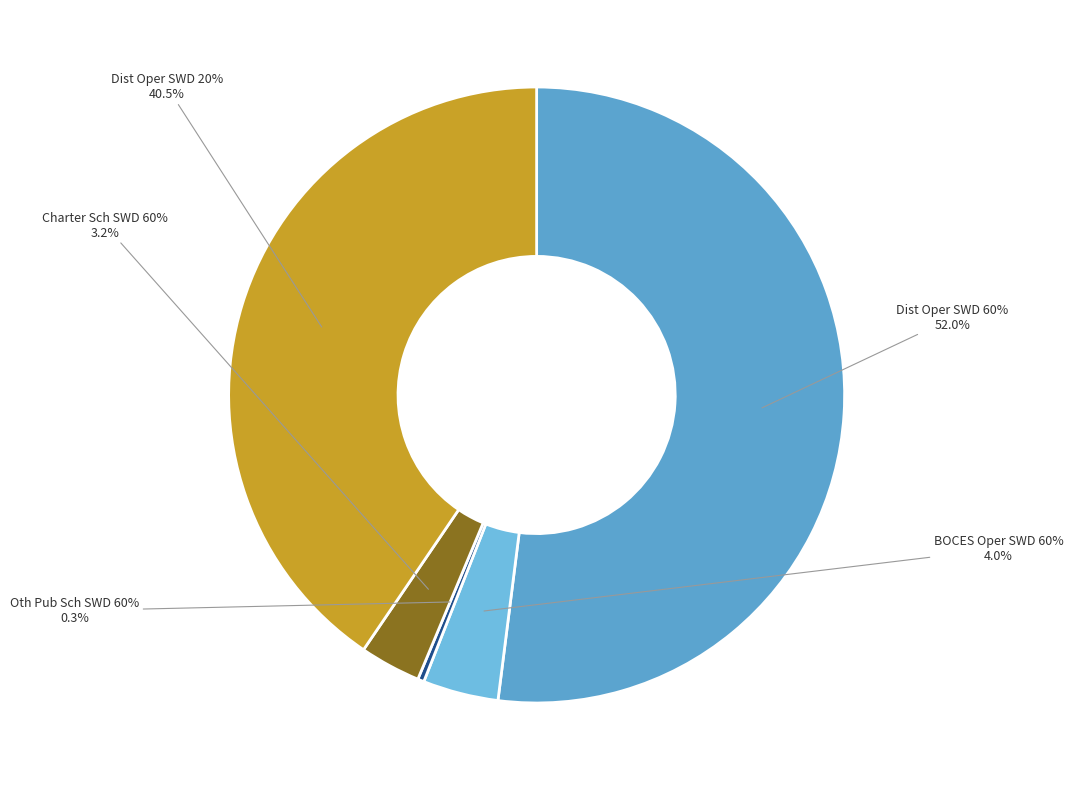

Does C-ATT CHARTER SCHOOL TOTAL SWD 60% represent more than half of the total?

No